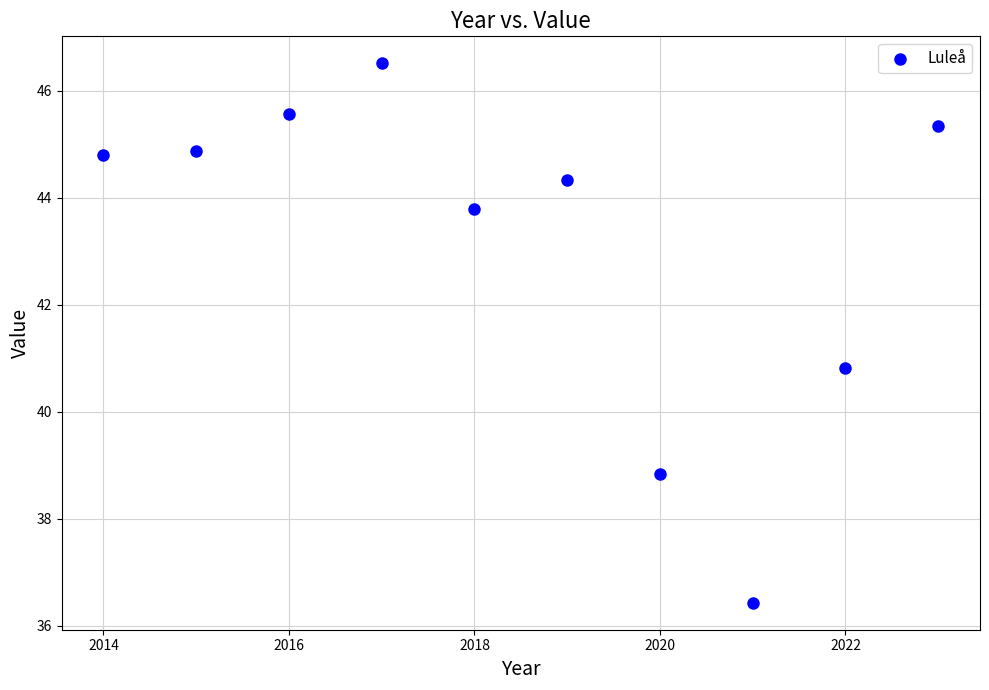

What Y value in the scatter plot is closest to 41?

40.8